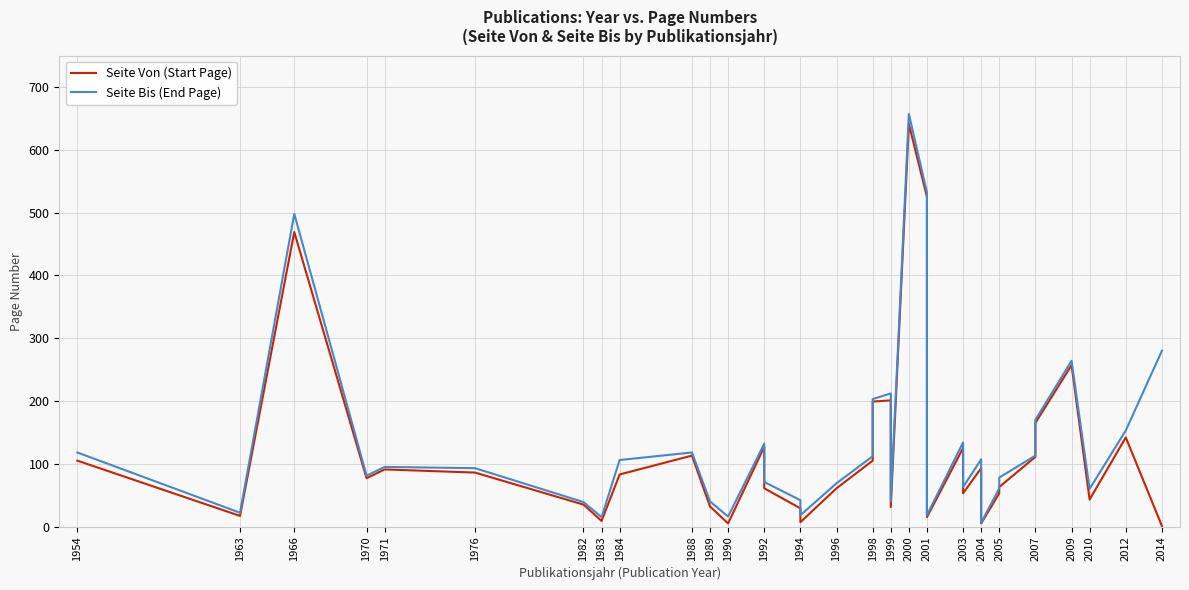

What value does the Seite Bis (End Page) series have at 1983?

15